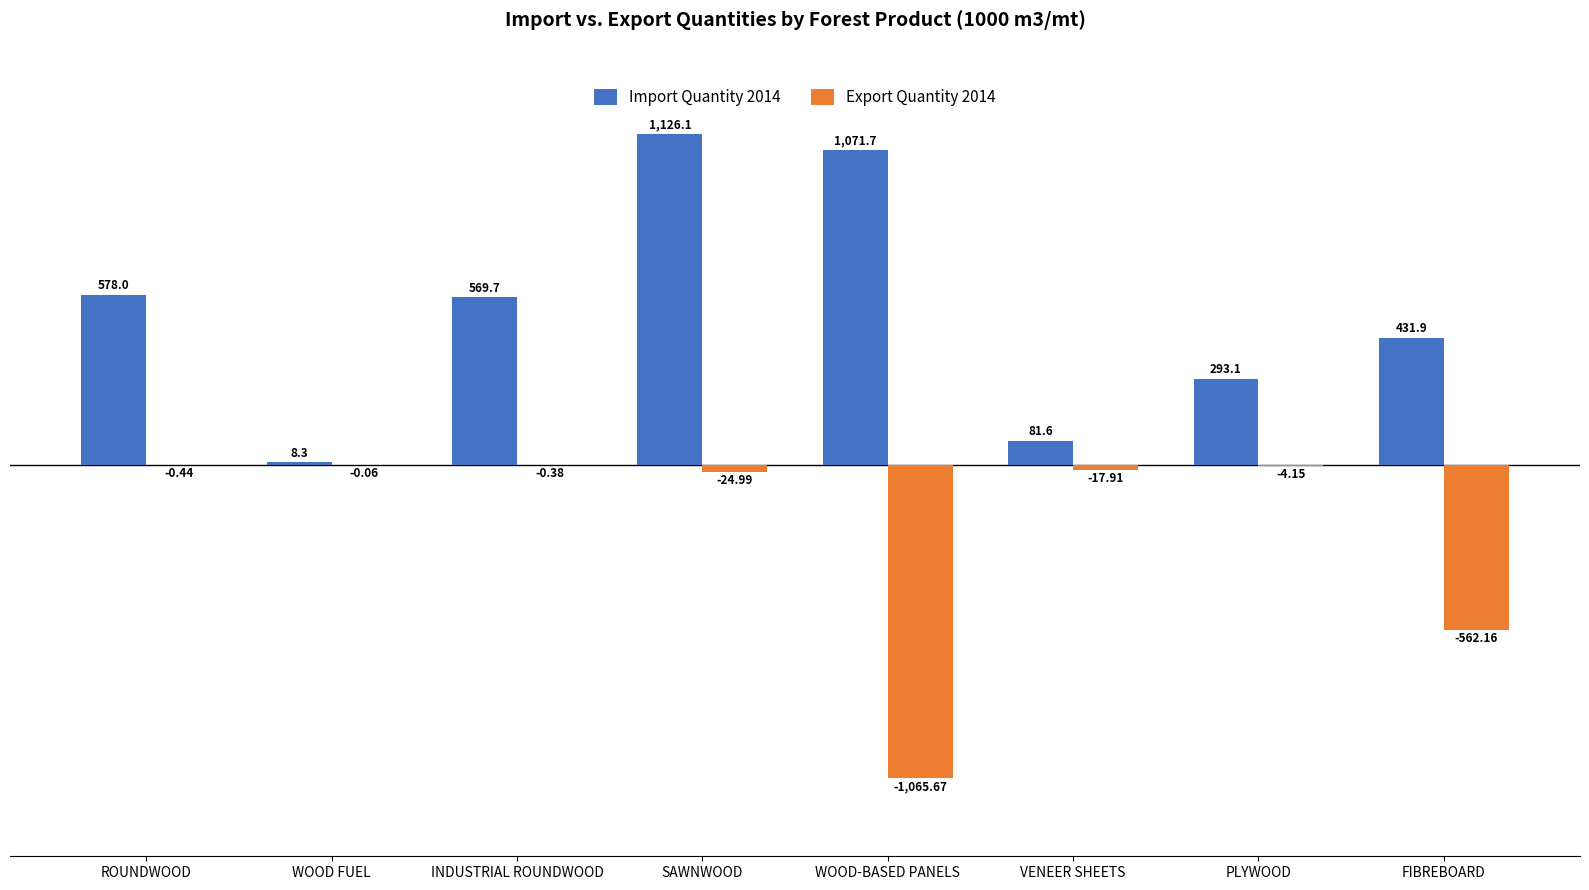

What is the total value across all series at ROUNDWOOD?

577.6